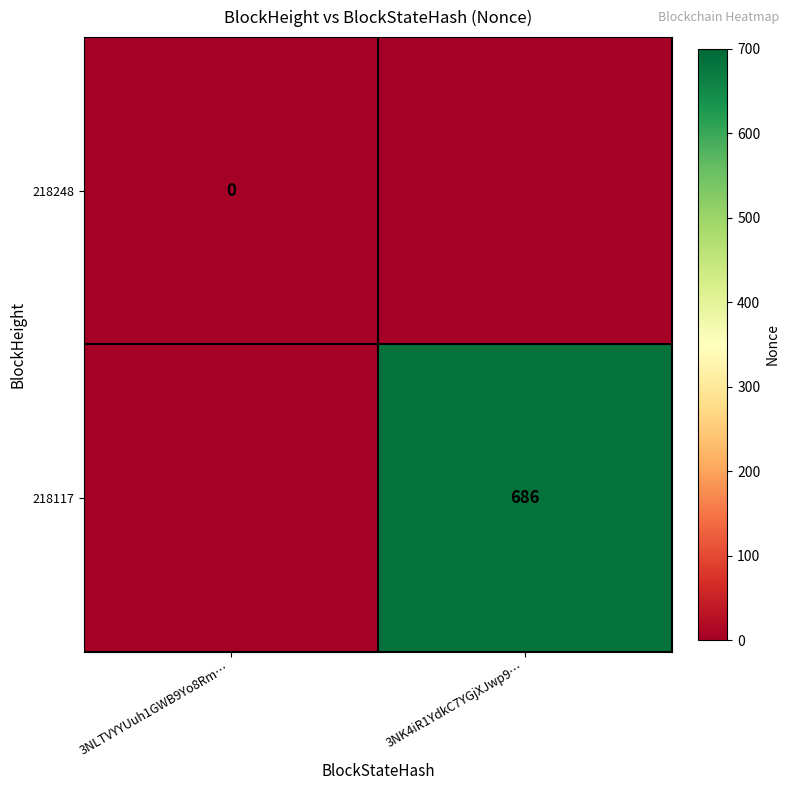

The value of 218117 at 3NK4iR1YdkC7YGjXJwp9… is 686. True or false?

True